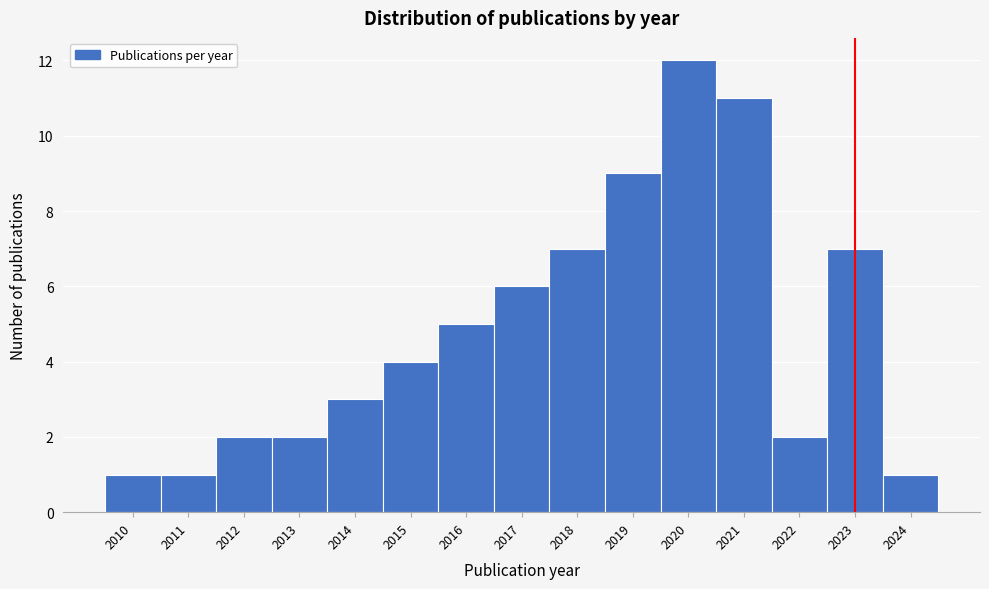

Reading left to right, transcribe all the data shown in this chart.

2010=1	2011=1	2012=2	2013=2	2014=3	2015=4	2016=5	2017=6	2018=7	2019=9	2020=12	2021=11	2022=2	2023=7	2024=1